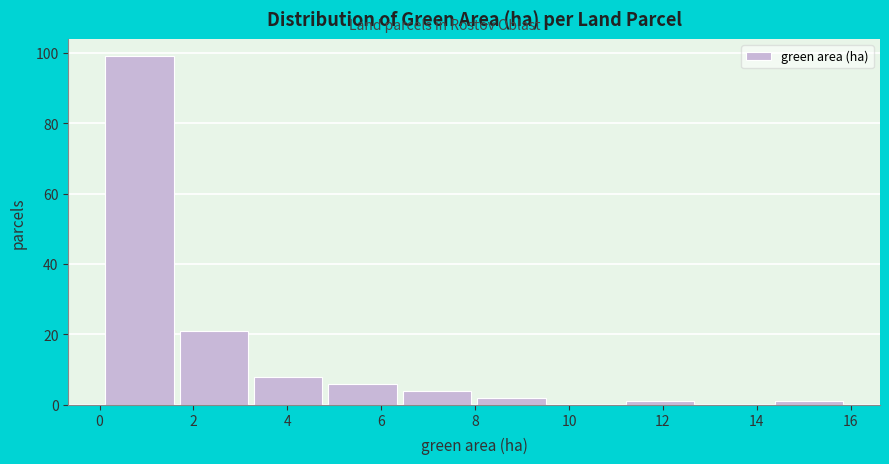

Reading left to right, list every bar in this chart as the range it spans on the x-axis followed by its height. Neither the bar edges nor the heights are printed on the chart, so give them approximately, as read against the axes.

0.2 to 1.8: 100
1.8 to 3.2: 22
3.2 to 4.8: 8
4.8 to 6.4: 6
6.4 to 8.0: 4
8.0 to 9.6: 2
9.6 to 11.2: 0
11.2 to 12.8: under 2
12.8 to 14.4: 0
14.4 to 16.0: under 2